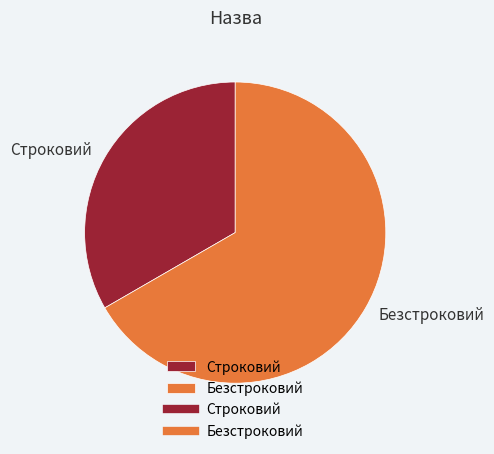

How many segments does this pie chart have?

2